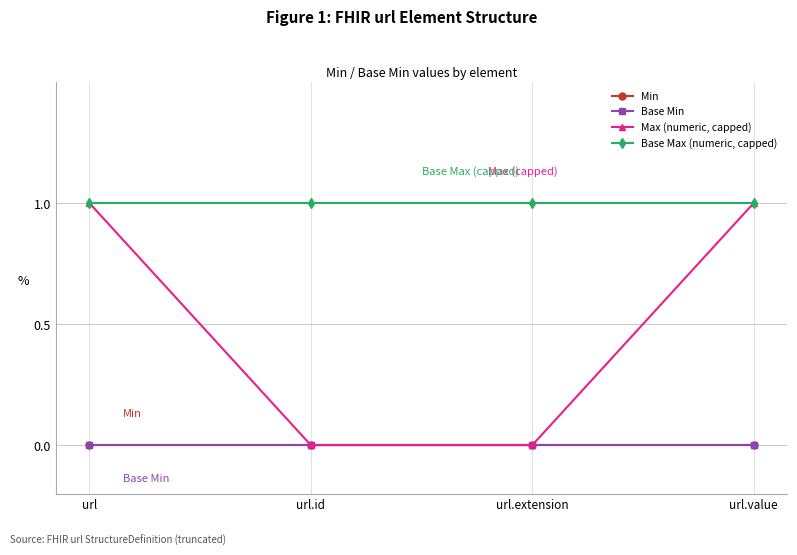

Where is Max (numeric, capped) nearest to the value 0?

url.id